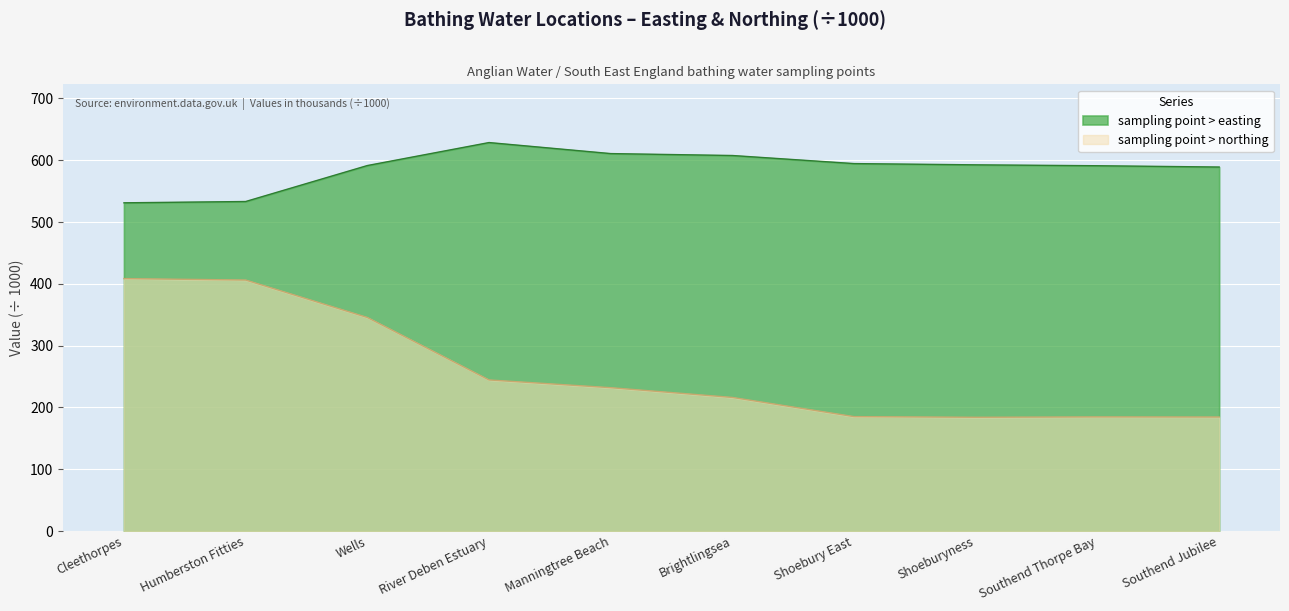

What is the sum of the sampling point > northing values at River Deben Estuary and Wells?

590.1